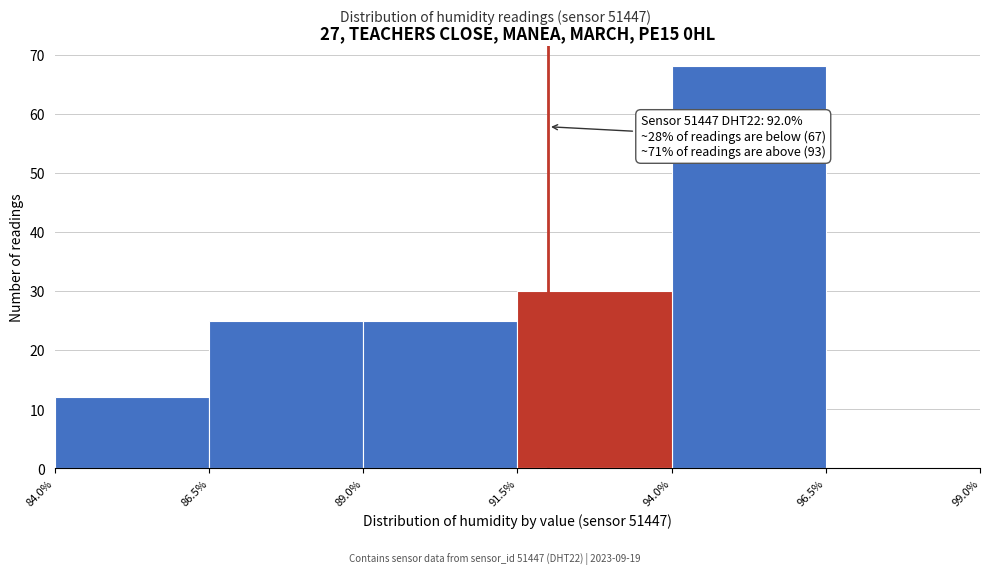

Over which range of the x-axis is the bar tallest?

94.0% to 96.5%